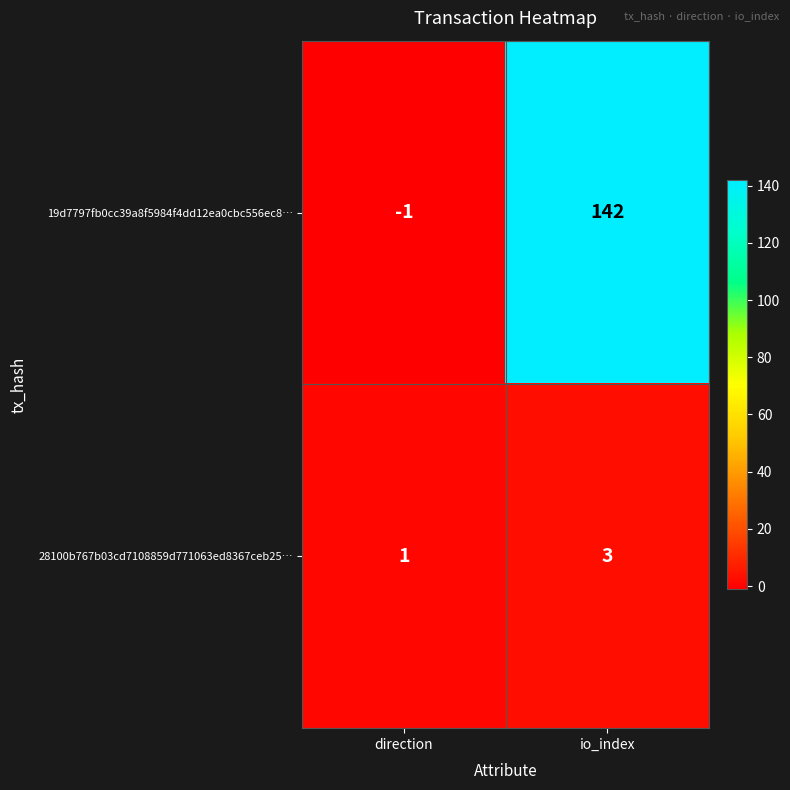

Between direction and io_index, which series saw the biggest shift?

19d7797fb0cc39a8f5984f4dd12ea0cbc556ec8…